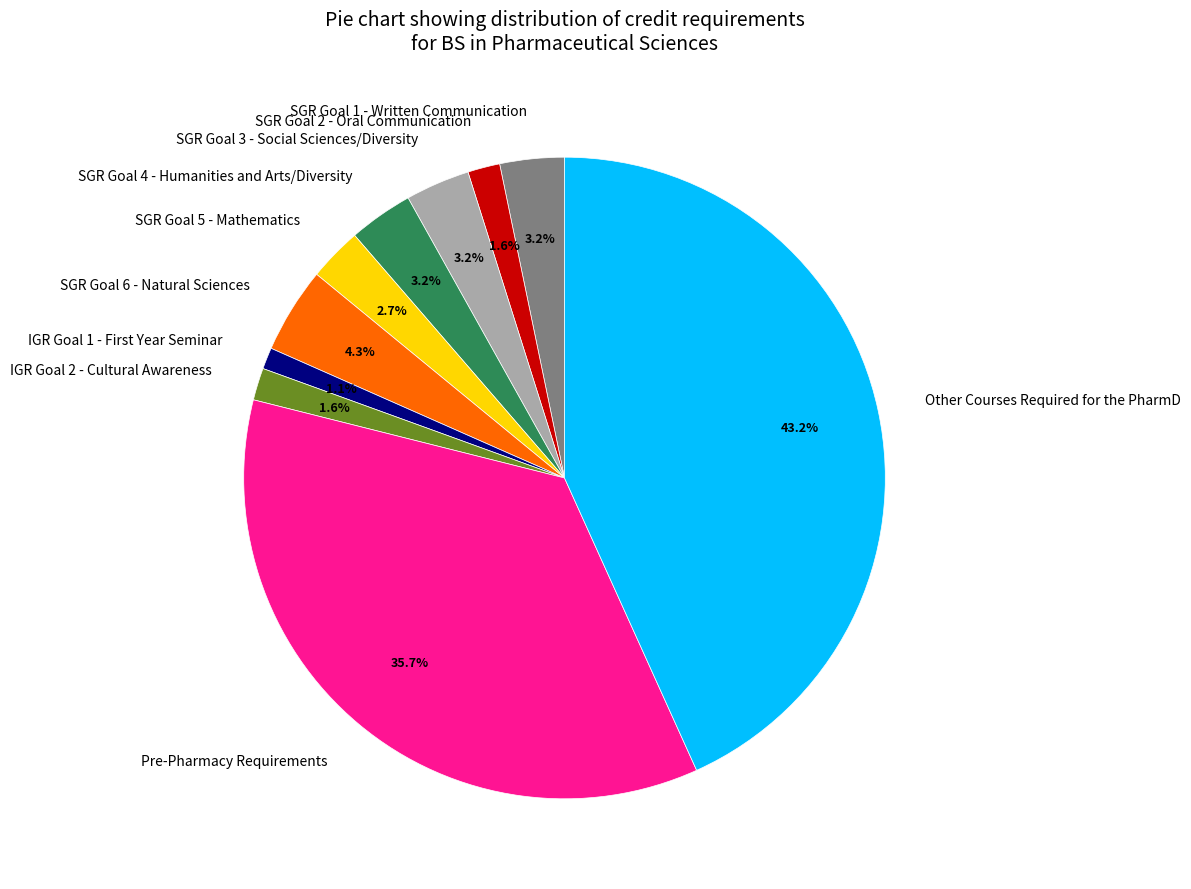

What is the largest slice in the pie chart?

Other Courses Required for the PharmD